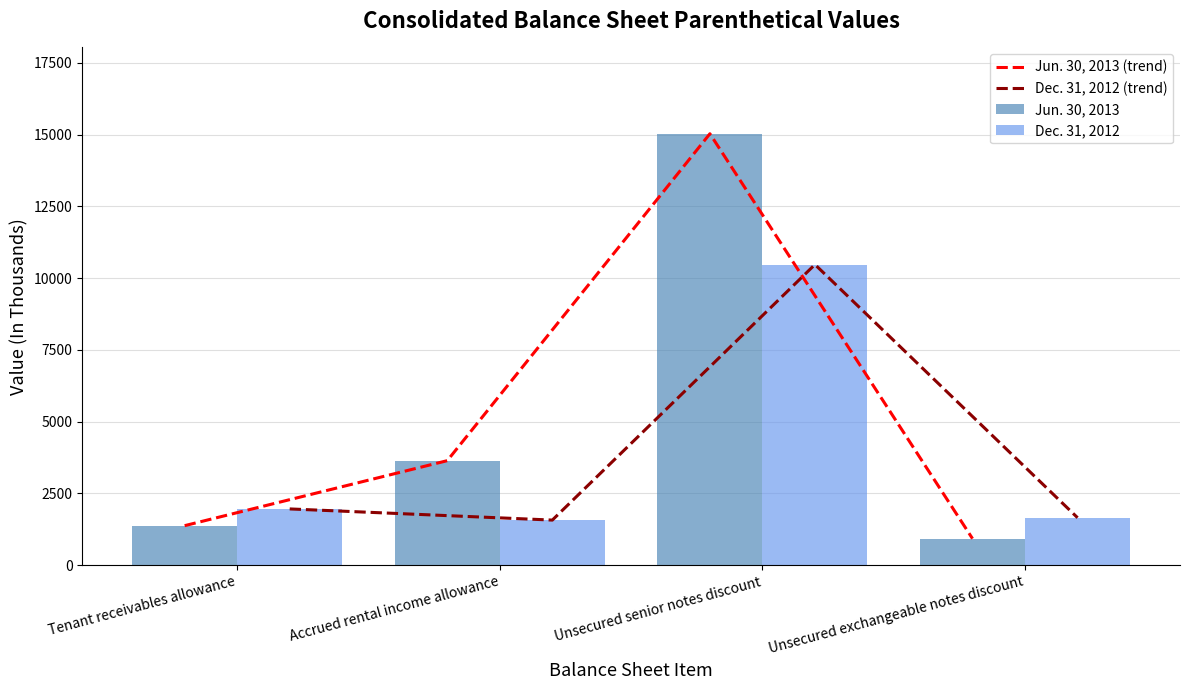

List the series in order of their peak value, lowest first.

Dec. 31, 2012 (trend), Dec. 31, 2012, Jun. 30, 2013 (trend), Jun. 30, 2013